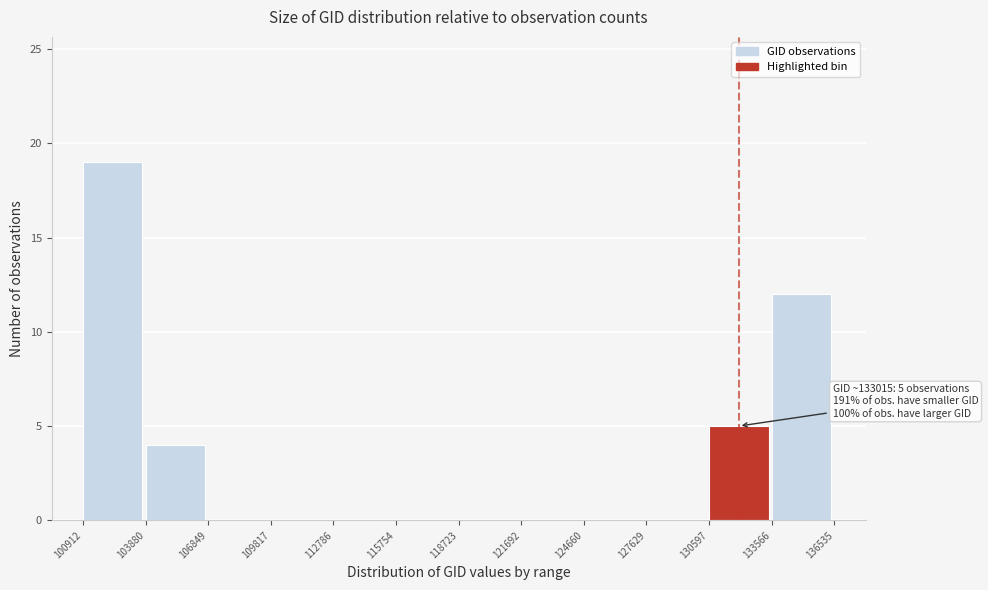

Which range on the x-axis has the tallest bar?

100912 to 103880